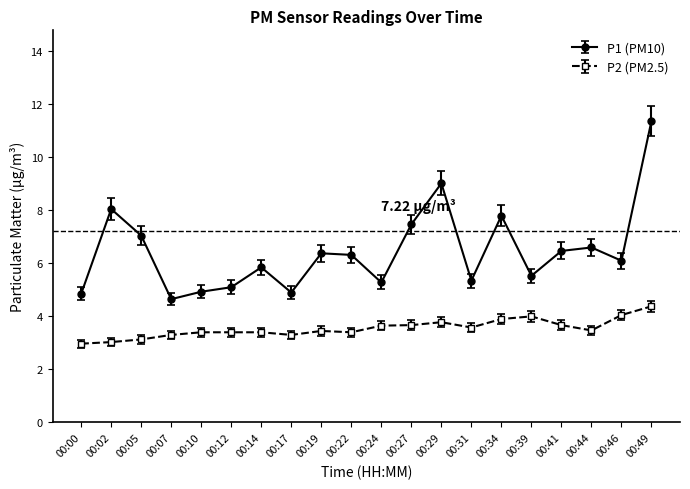

What is the total value across all series at 00:41?

10.1